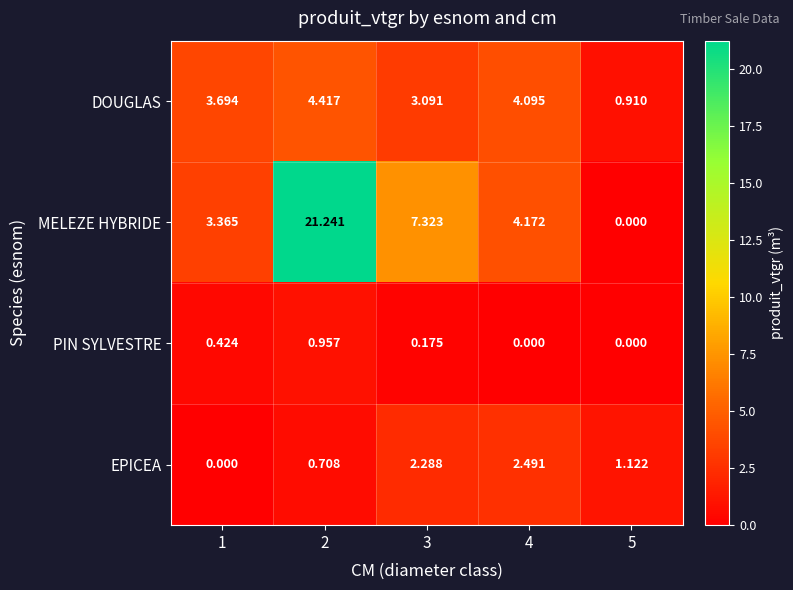

Which series has the largest total across all categories?

MELEZE HYBRIDE